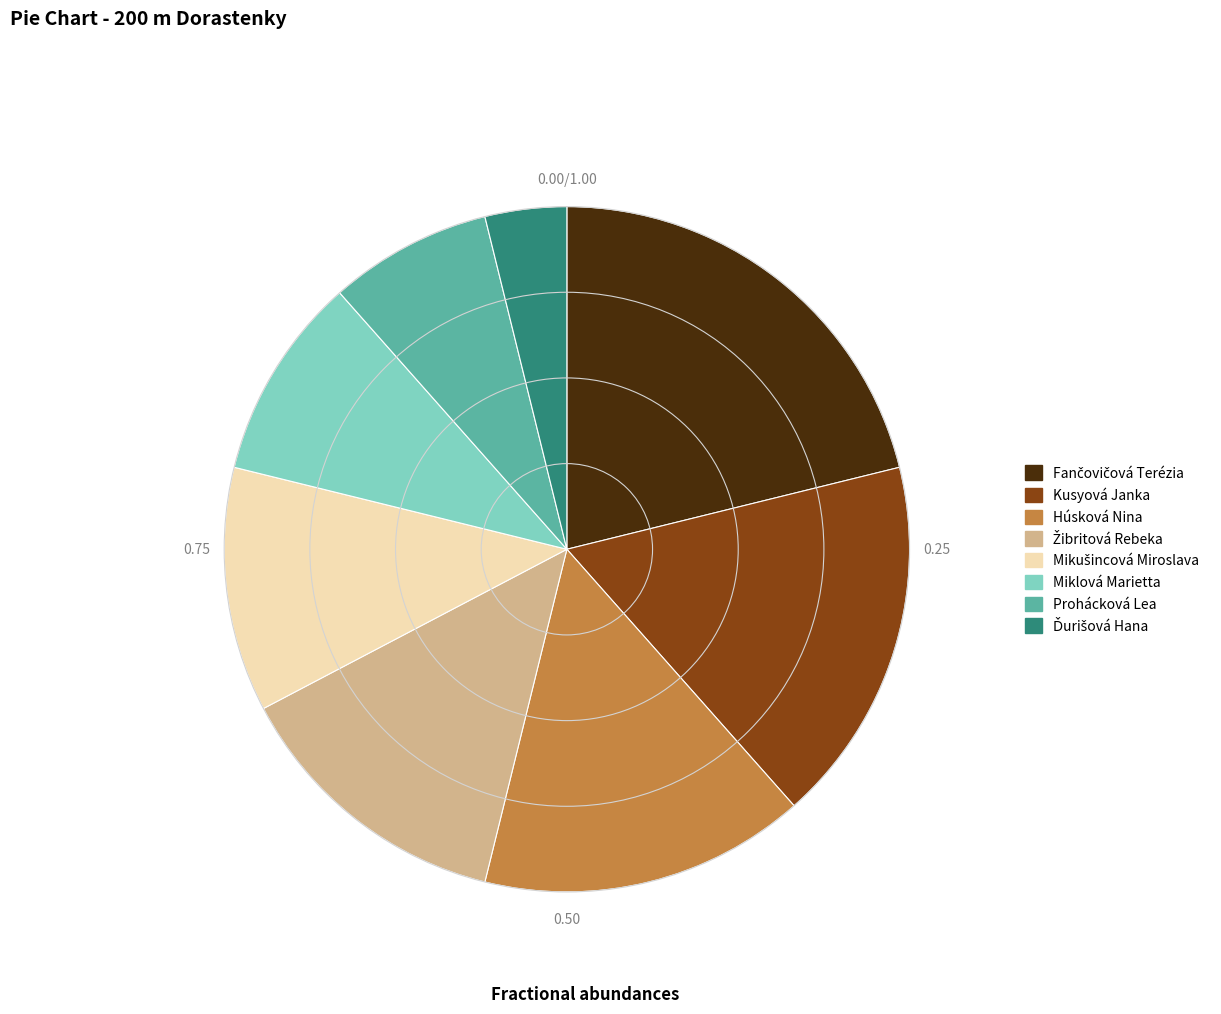

Is there a majority slice in this chart?

No